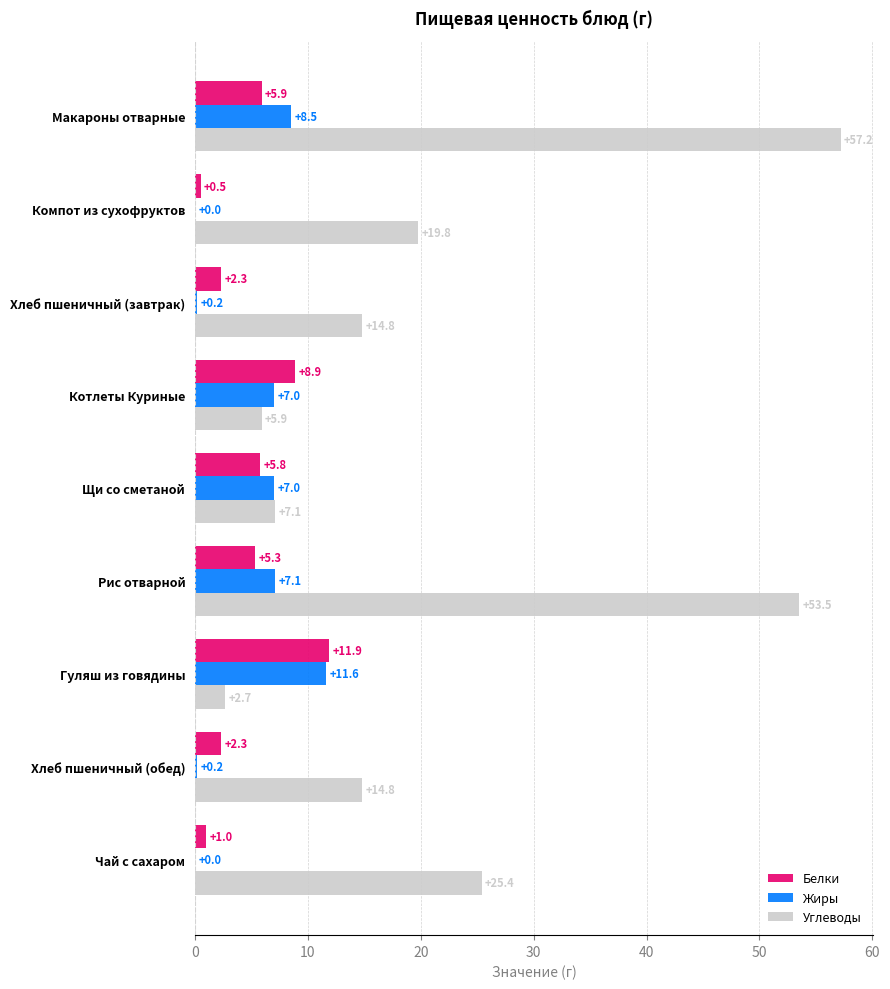

What is the average value of the Углеводы series?

22.4